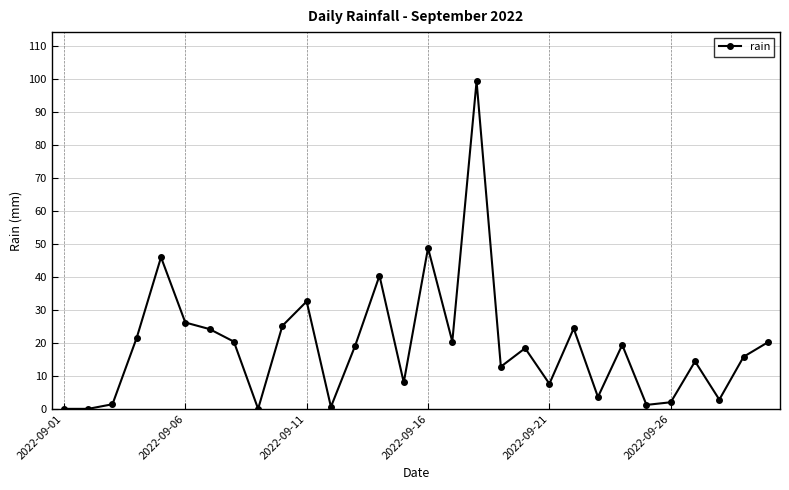

Count the number of values greater than 19.

15